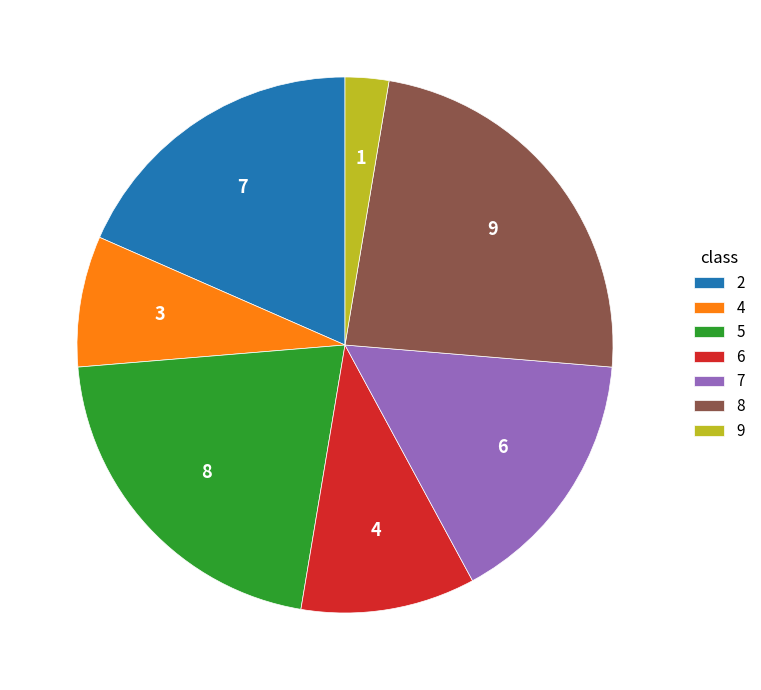

Approximately how many times larger is the value at 5 compared to 4?

2.7